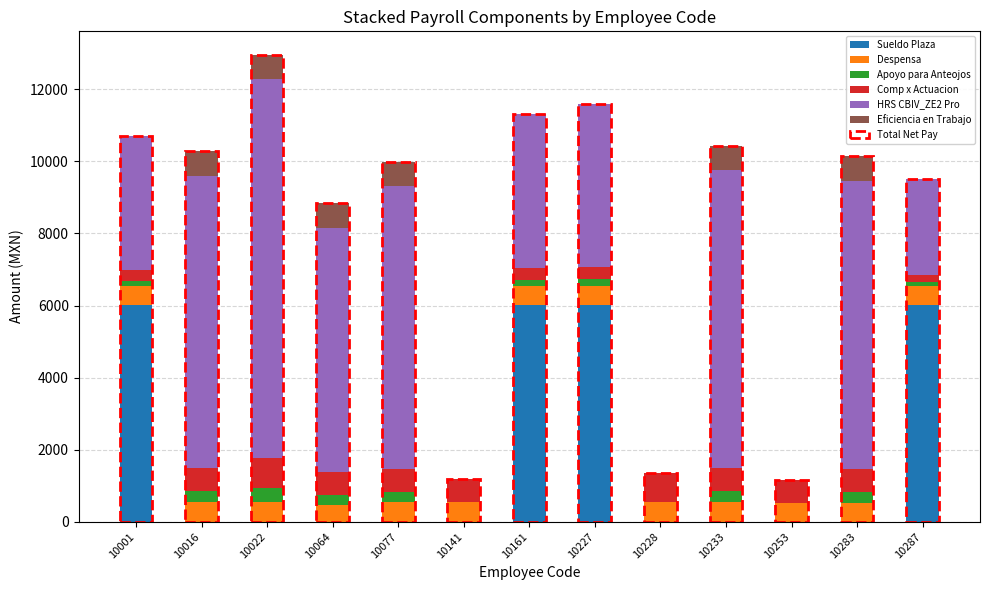

How many bars are there in each group?

6